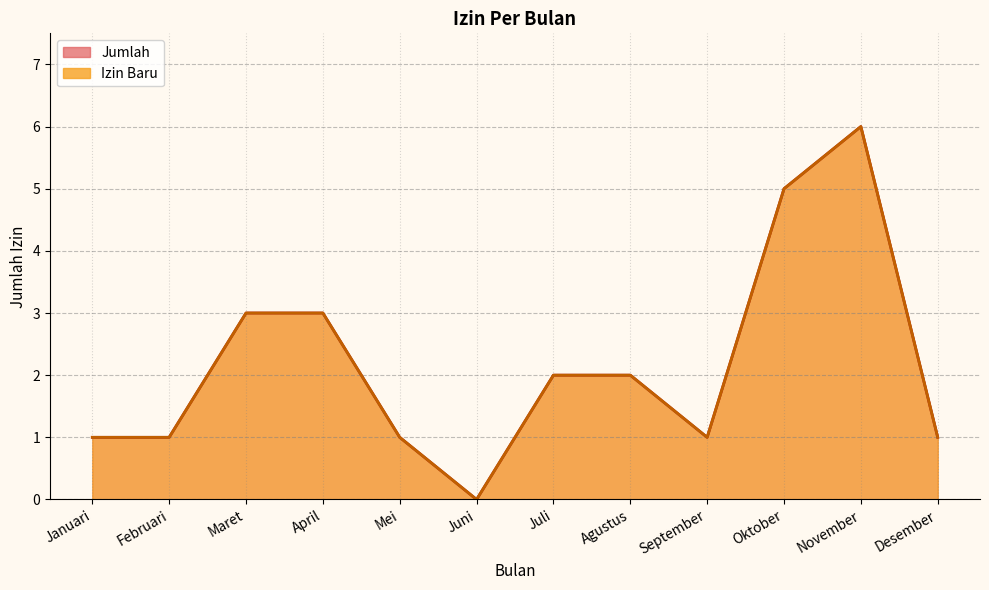

Count the Izin Baru values in the range 1 to 3.

9